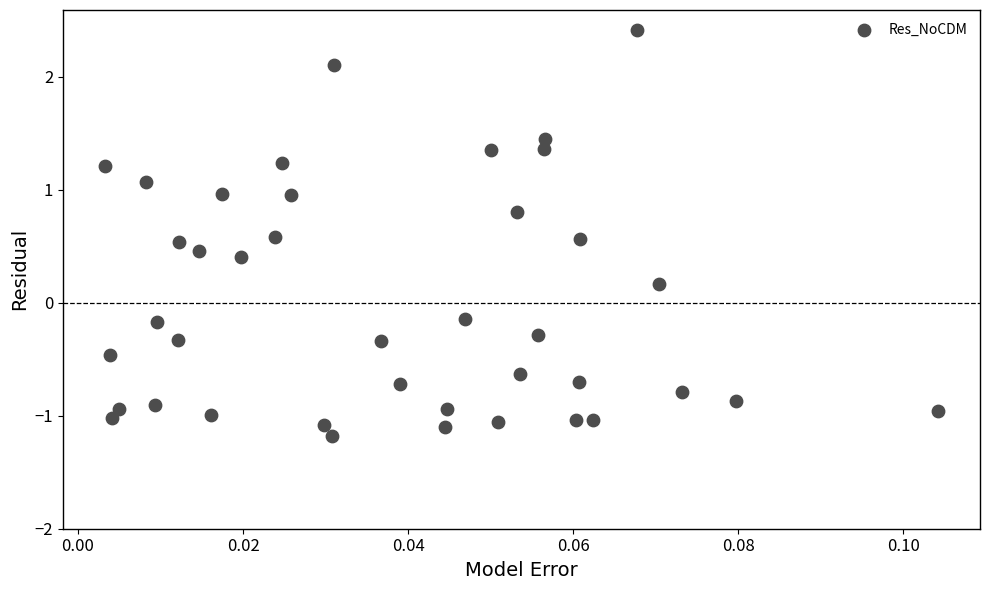

What is the range of Y values (max minus min)?

3.6